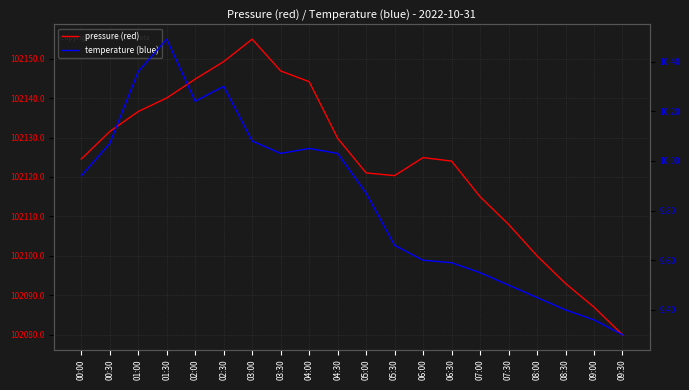

At 08:00, list the series in order from smallest to largest.

temperature (blue), pressure (red)